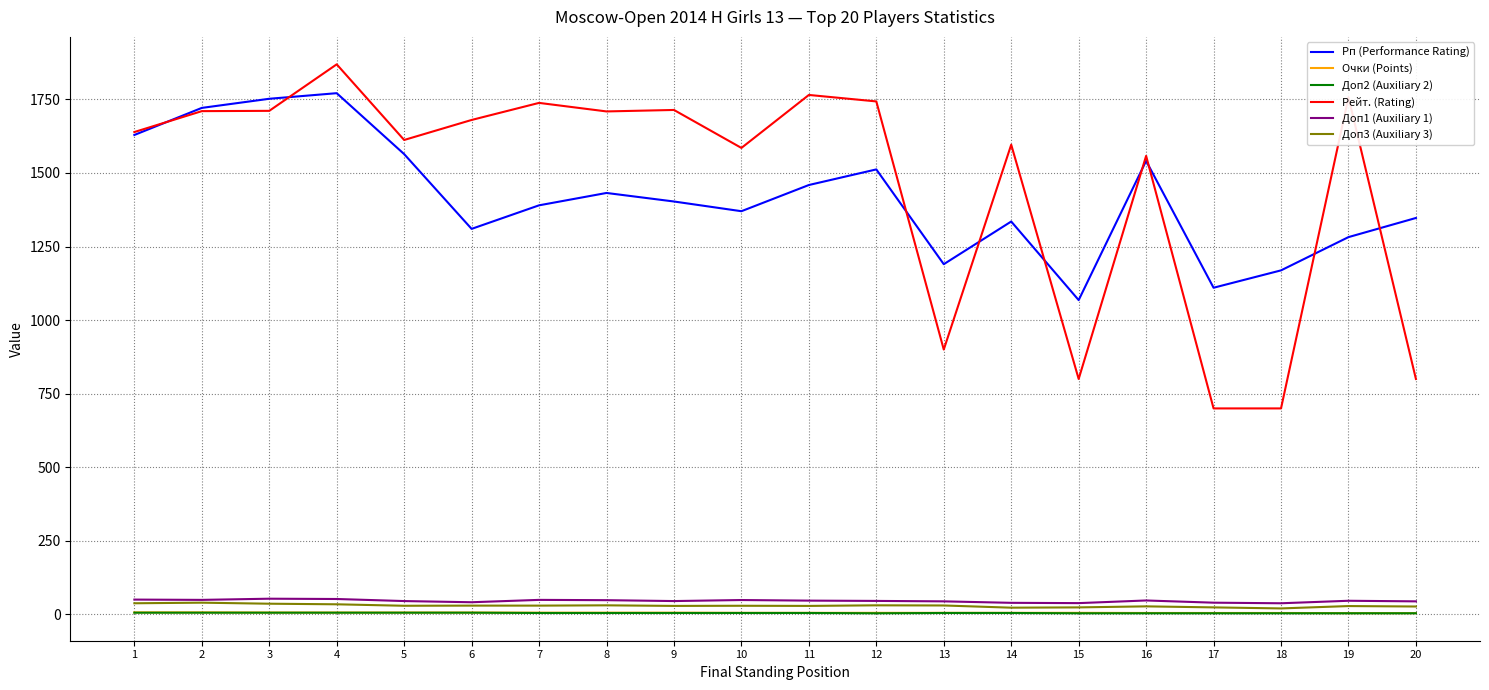

True or false: Доп2 (Auxiliary 2) and Рп (Performance Rating) intersect in this chart.

False